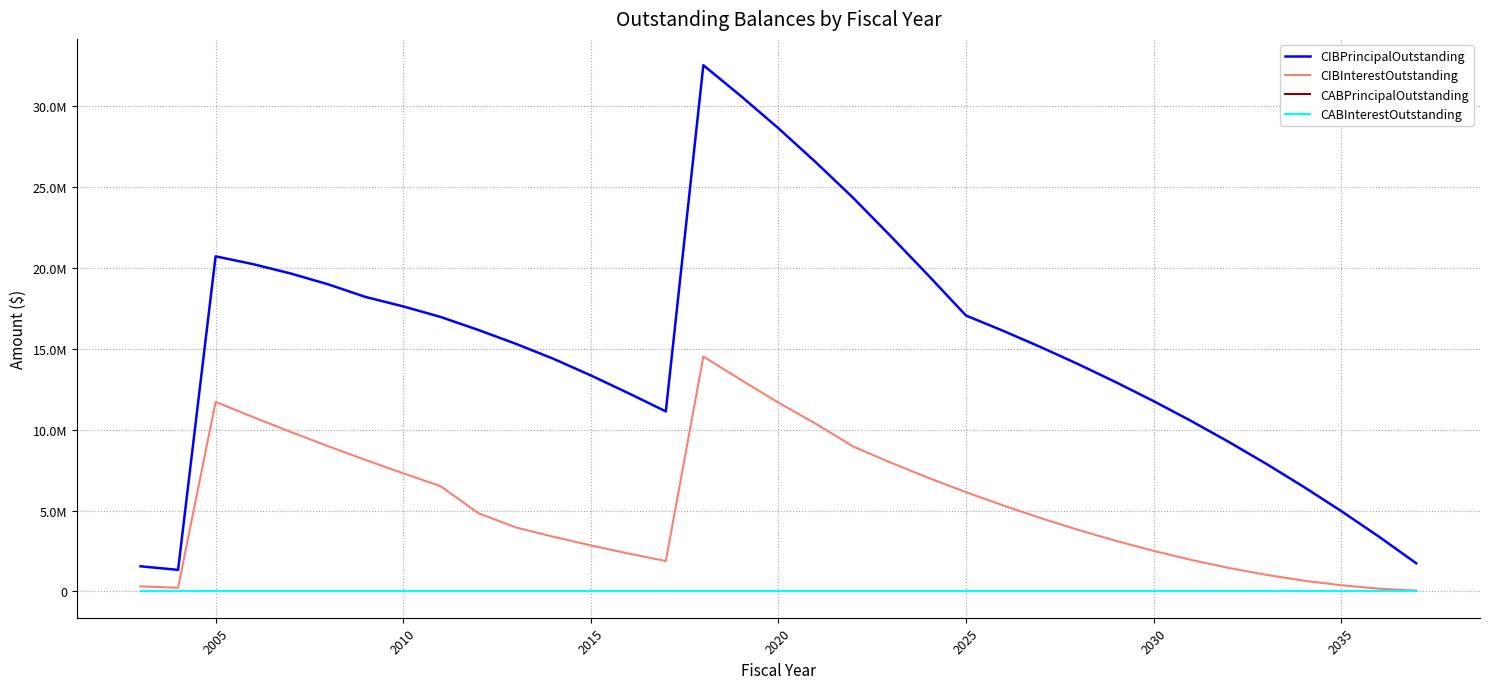

Is this an area chart (filled region under the line)?

No